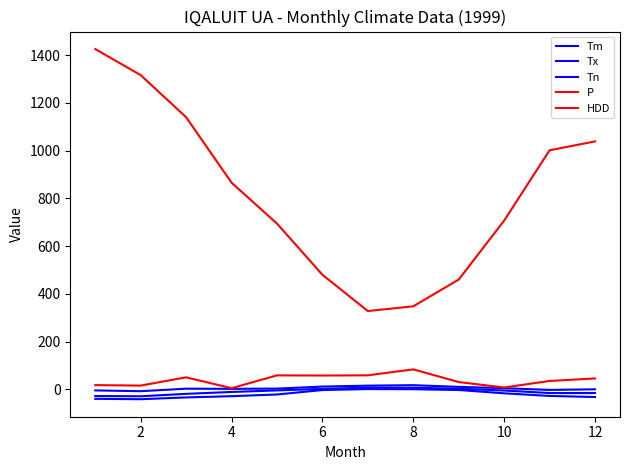

True or false: Tx and P intersect in this chart.

False